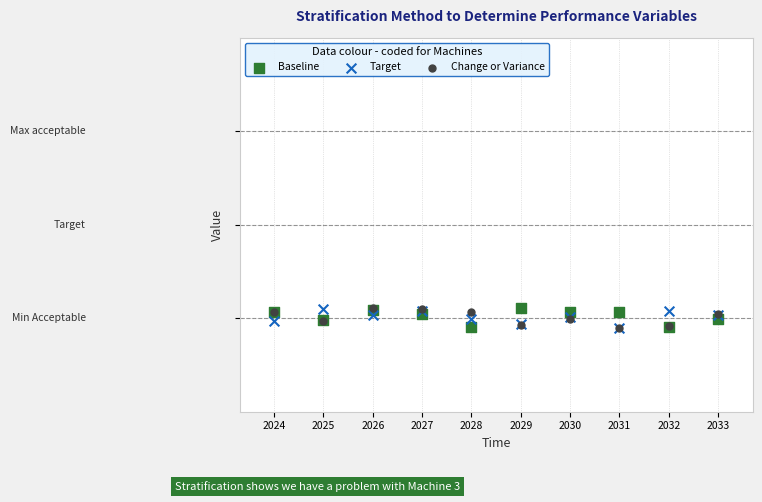

What are all the series names shown in the legend?

Baseline, Target, Change or Variance